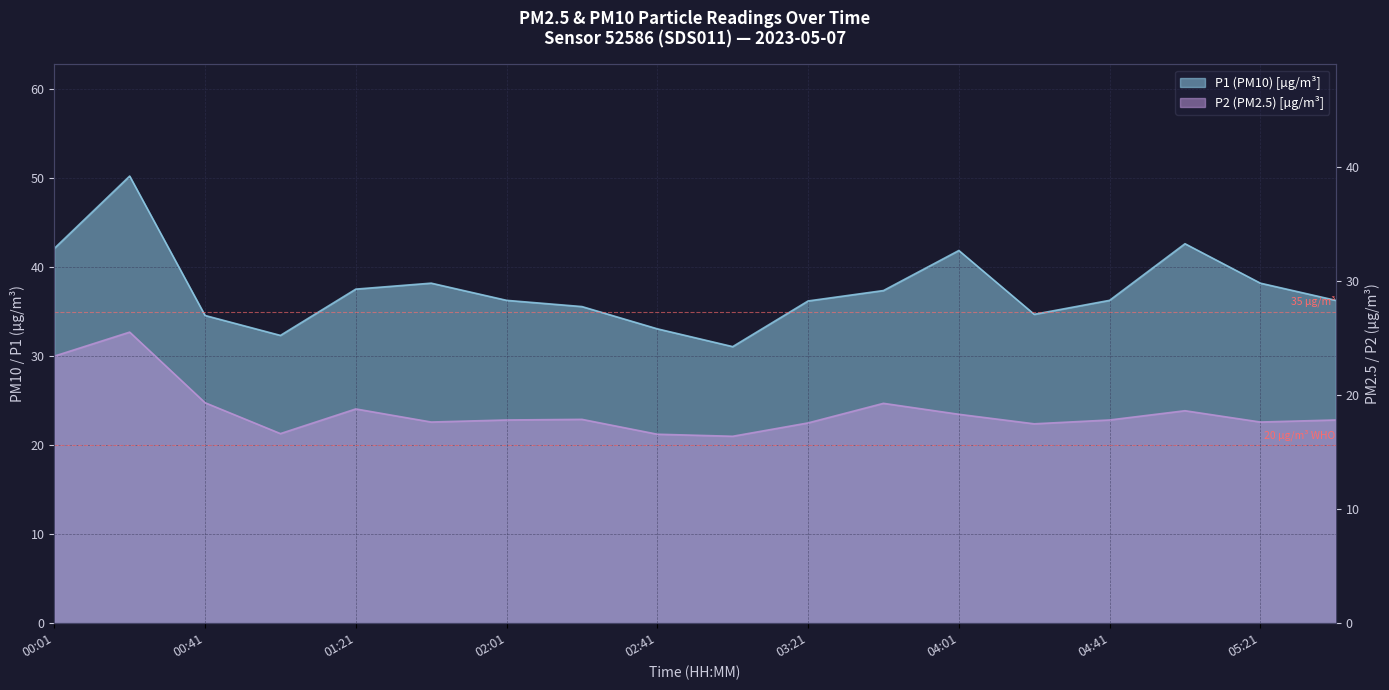

Is it true that P2 equals 7.1 at 11?

False